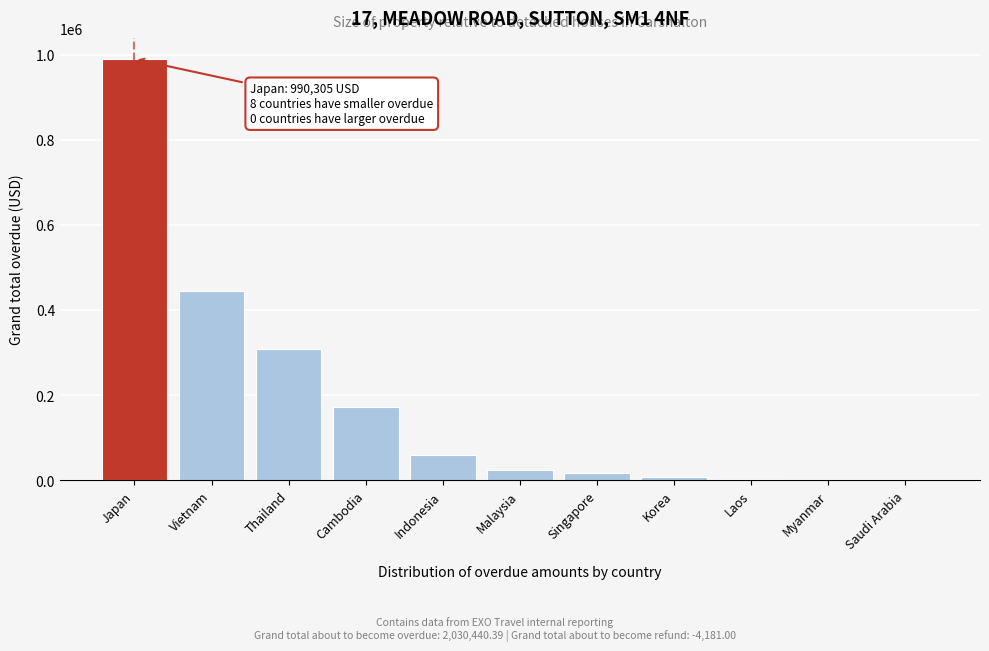

What is the greatest value displayed?

990304.8